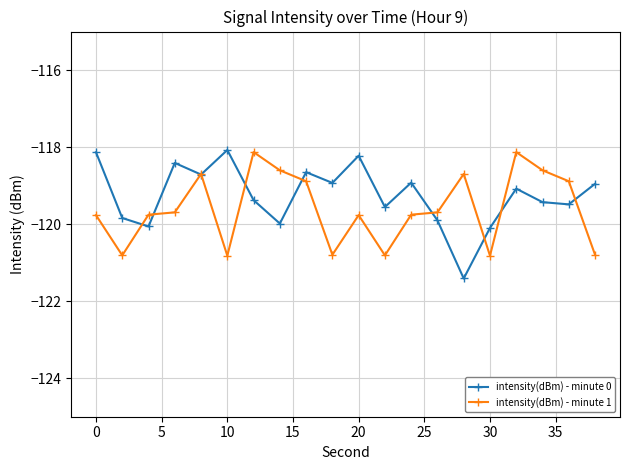

Which series has the largest range (max minus min)?

intensity(dBm) - minute 0